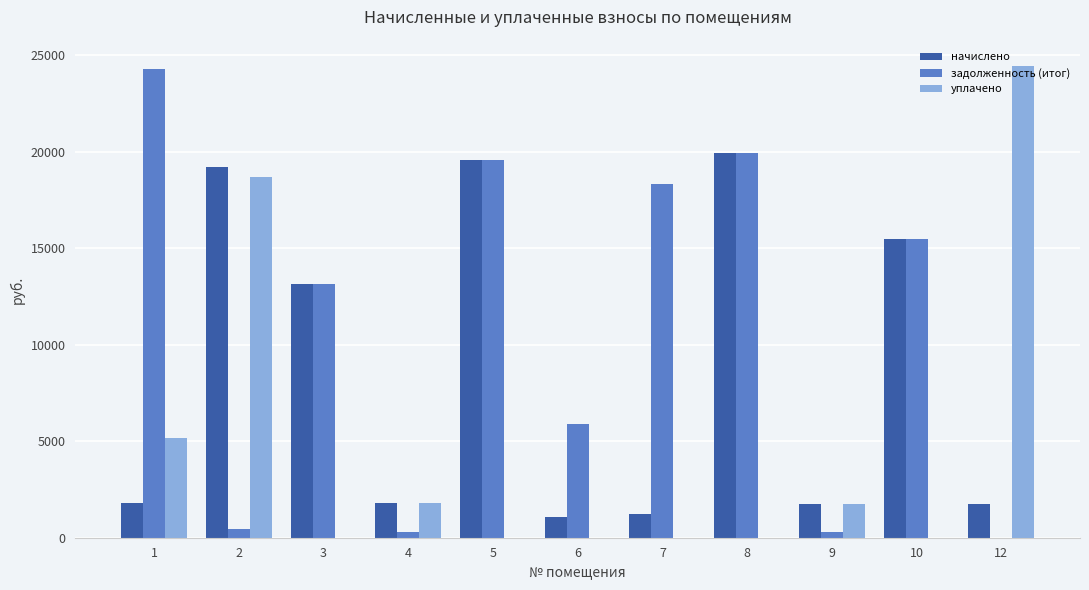

At which label does начислено first exceed 1789?

2